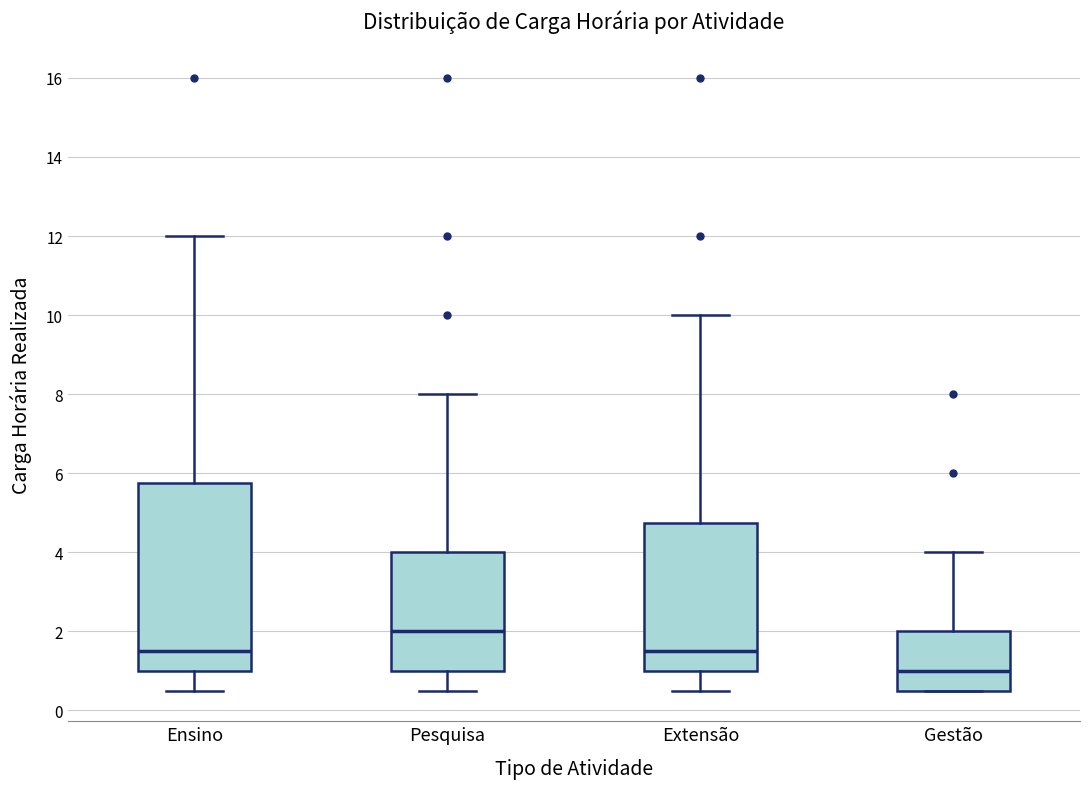

Where does the lower whisker of the box for Pesquisa end on the y-axis? The values are not printed on the chart, so give them approximately, as read against the axis.

0.6